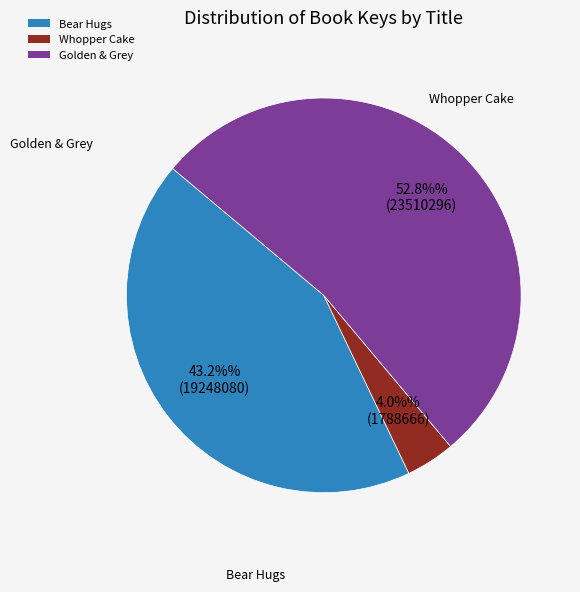

Combined, do Bear Hugs and Whopper Cake account for over 50%?

No